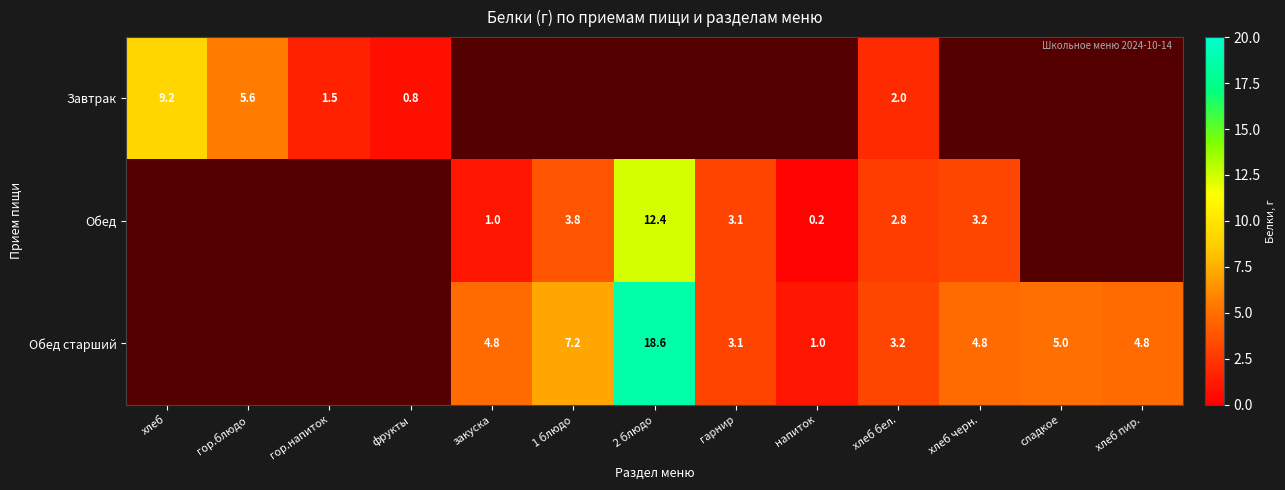

Which category has the lowest value across all series?

напиток